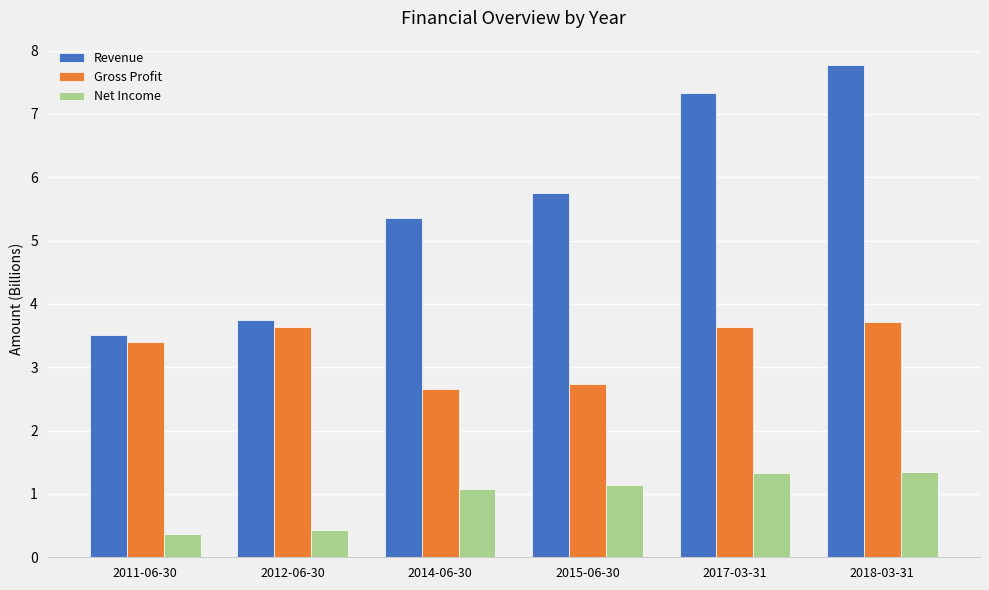

At which category does the chart reach its minimum across all series?

2011-06-30